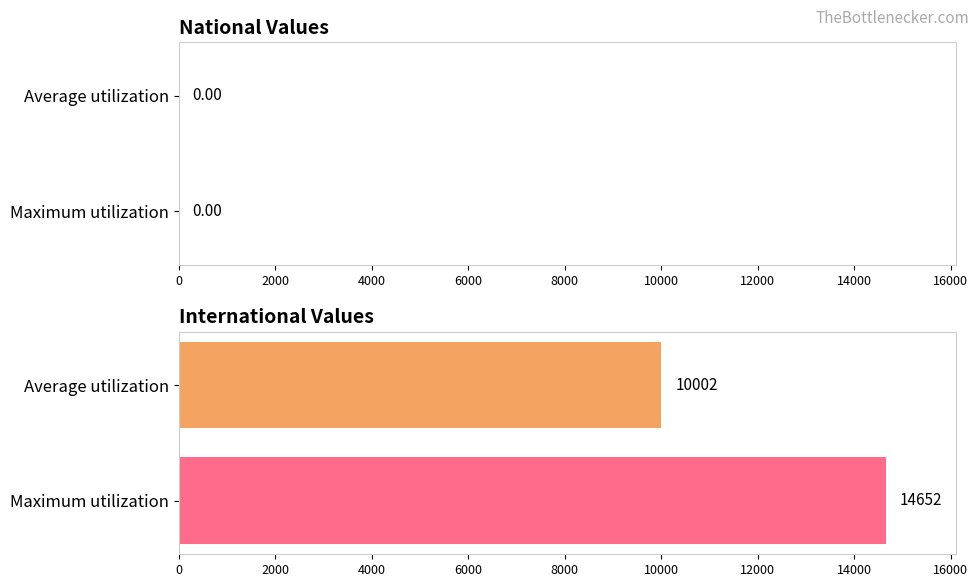

Is it true that the value at Maximum utilization is 14652.0?

True